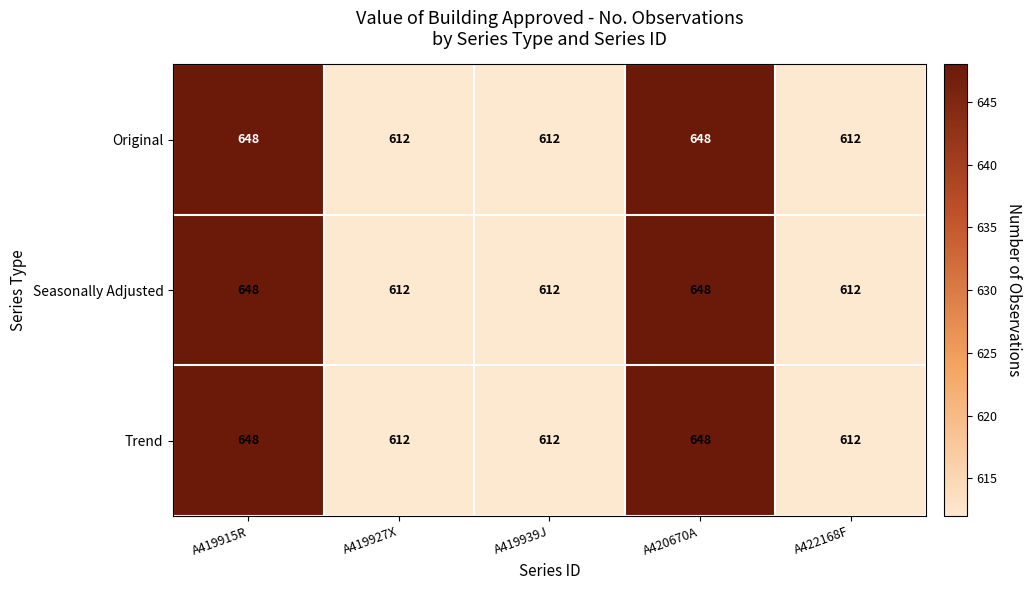

What is the minimum value shown in the chart?

612